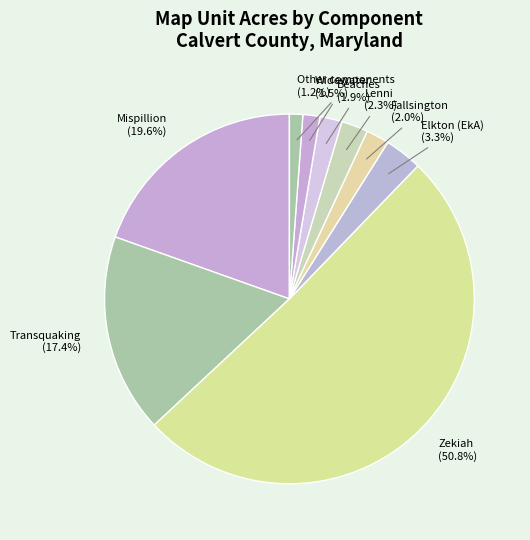

How many segments does this pie chart have?

9